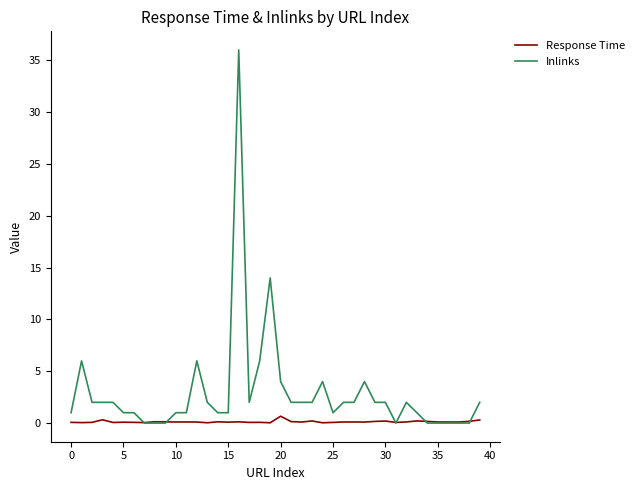

Which series has the largest total across all categories?

Inlinks